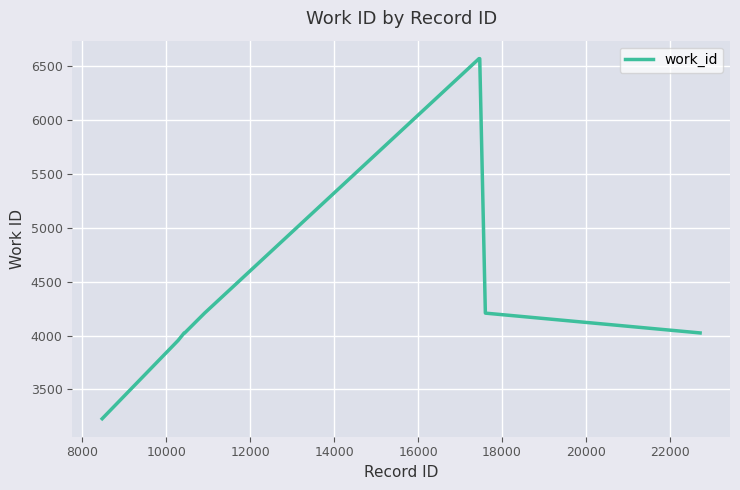

What is the difference between the maximum and minimum values?

3345